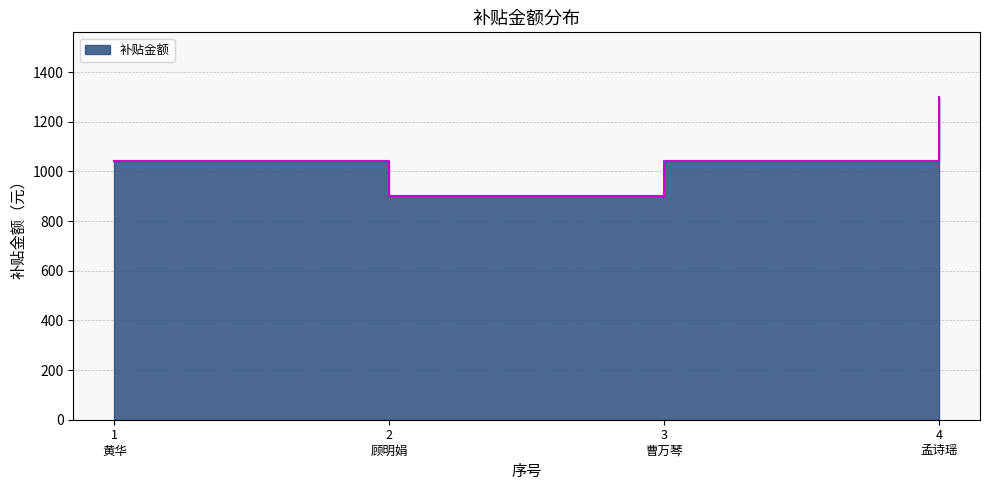

Which has a higher value, 3 曹万琴 or 4 孟诗瑶?

4 孟诗瑶